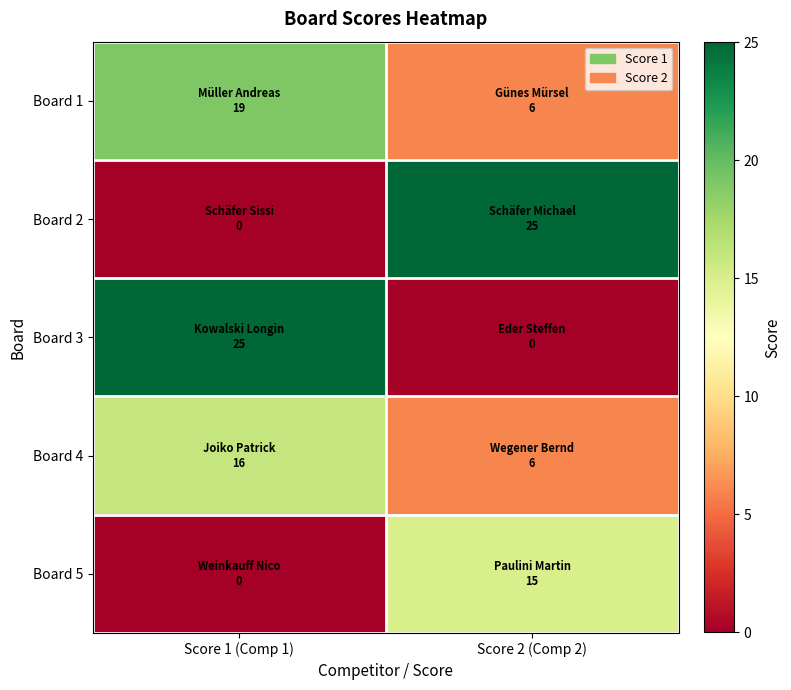

Between Score 2 (Comp 2) and Score 1 (Comp 1), which is larger?

Score 1 (Comp 1)